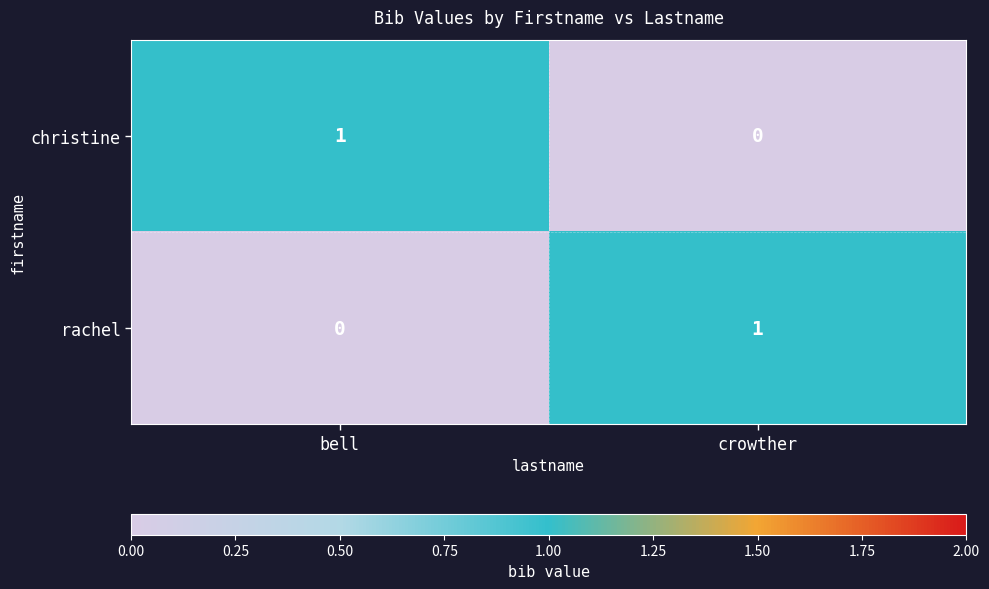

List the labels in order of rachel value, largest first.

crowther, bell